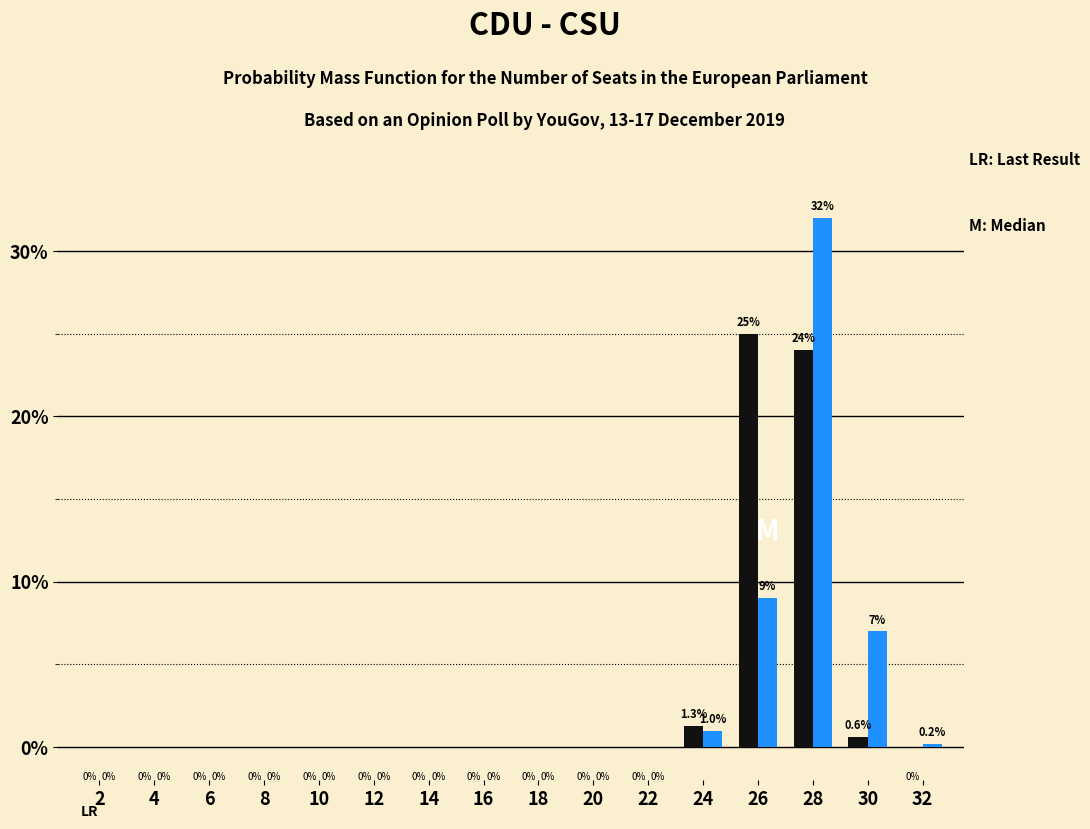

At which category is the sum across all series the highest?

28